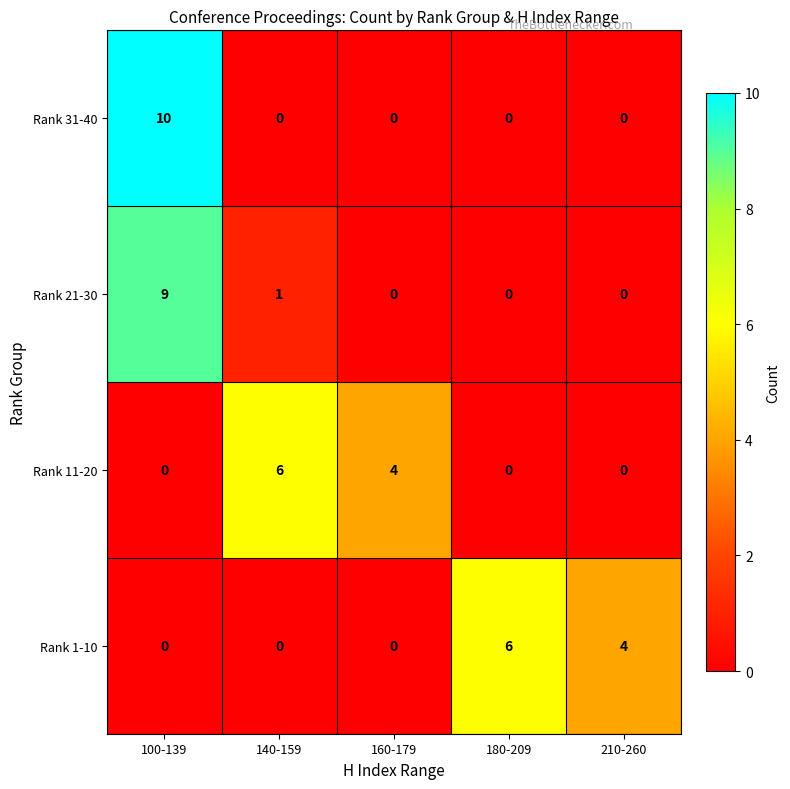

Reading left to right, transcribe all the data shown in this chart.

Rank 31-40: 10	0	0	0	0
Rank 21-30: 9	1	0	0	0
Rank 11-20: 0	6	4	0	0
Rank 1-10: 0	0	0	6	4